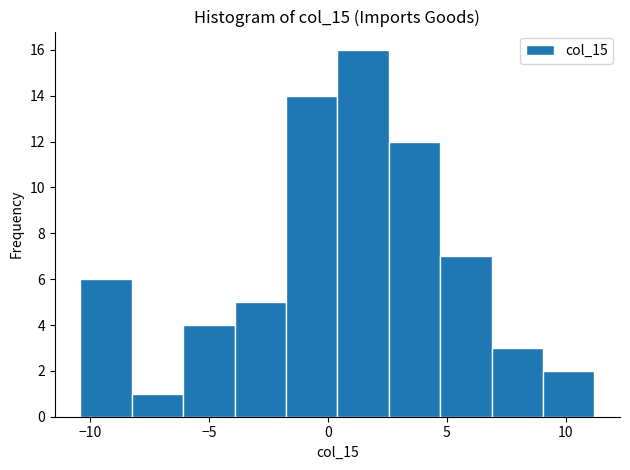

What is the height of the bar covering 2.5 to 4.5 on the x-axis? Neither the bar edges nor the heights are printed on the chart, so give them approximately, as read against the axes.

12